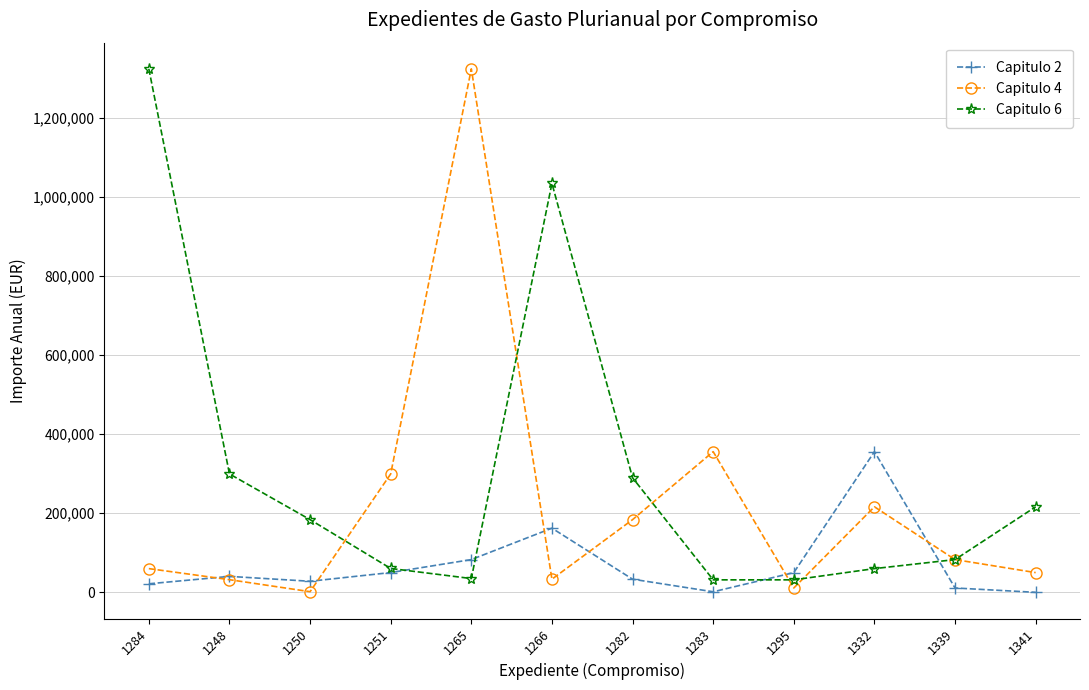

What is the sum of the Capitulo 2 values at 1332 and 1284?

377340.0